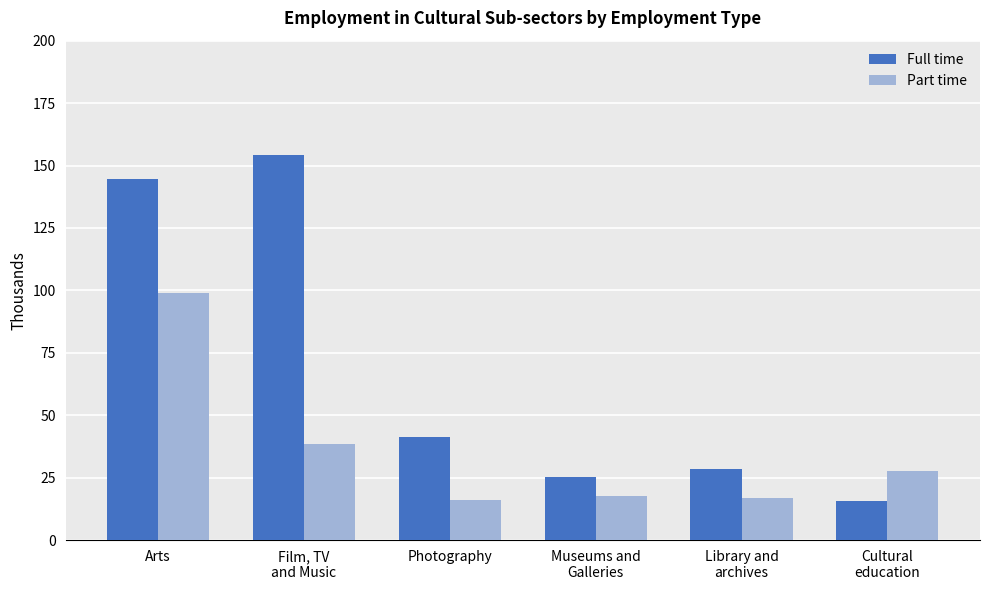

Reading left to right, what are all the values shown in this chart?

Full time: 144.7	154.3	41.2	25.5	28.3	15.8
Part time: 99.0	38.4	16.0	17.7	16.9	27.5